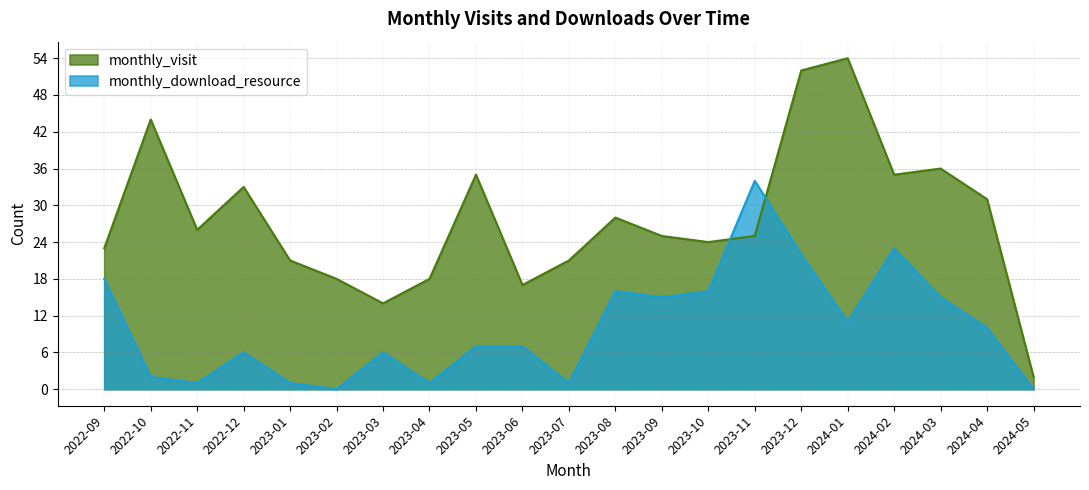

How many intersections are there between monthly_download_resource and monthly_visit?

2